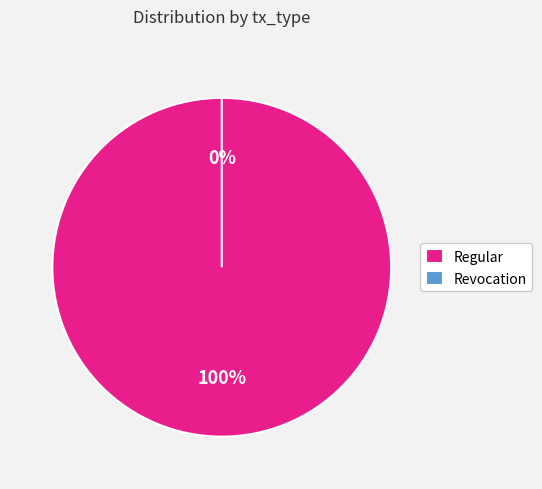

What is the total percentage of Regular and Revocation?

100.0%